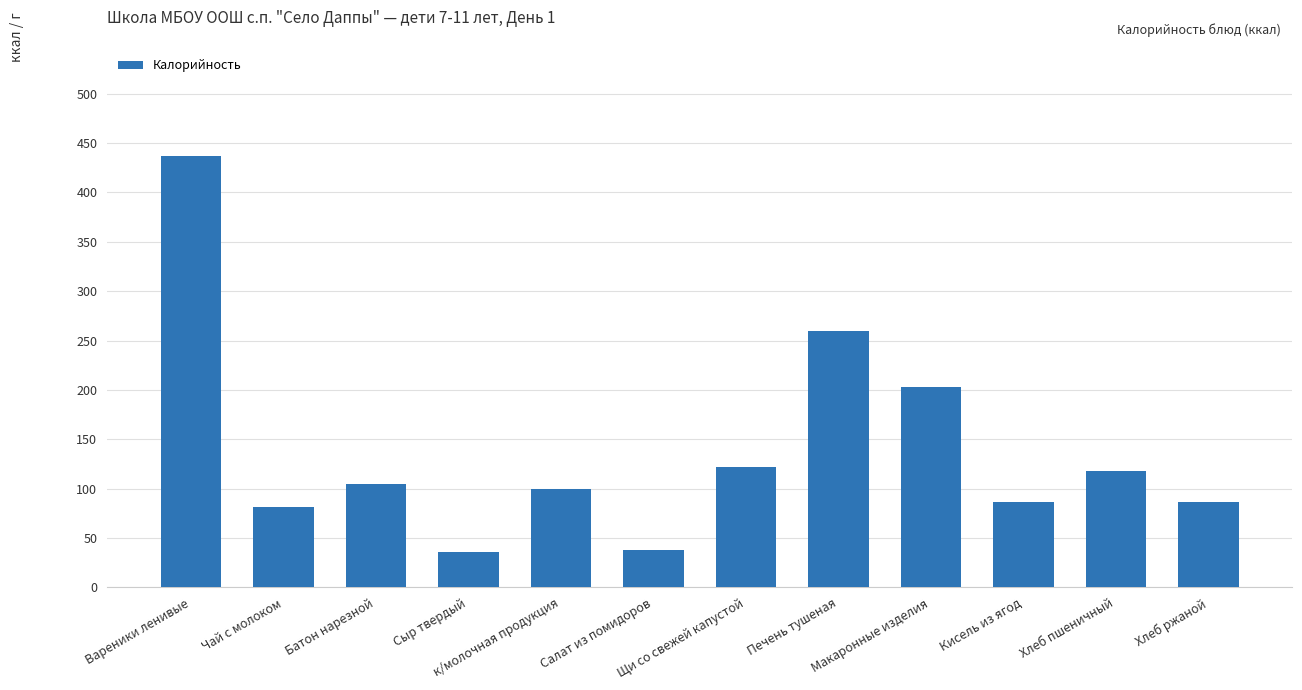

Reading right to left, list all the values displayed in this chart.

87.0	117.5	87.0	203.2	259.2	122.4	38.4	100.0	35.6	104.8	81.0	437.0